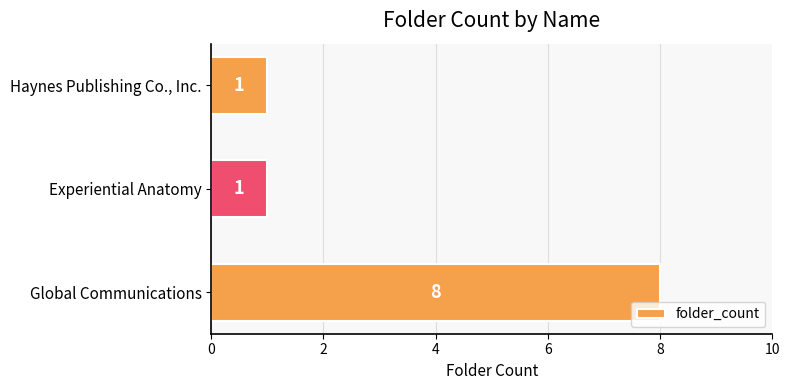

What is the maximum value shown in the chart?

8